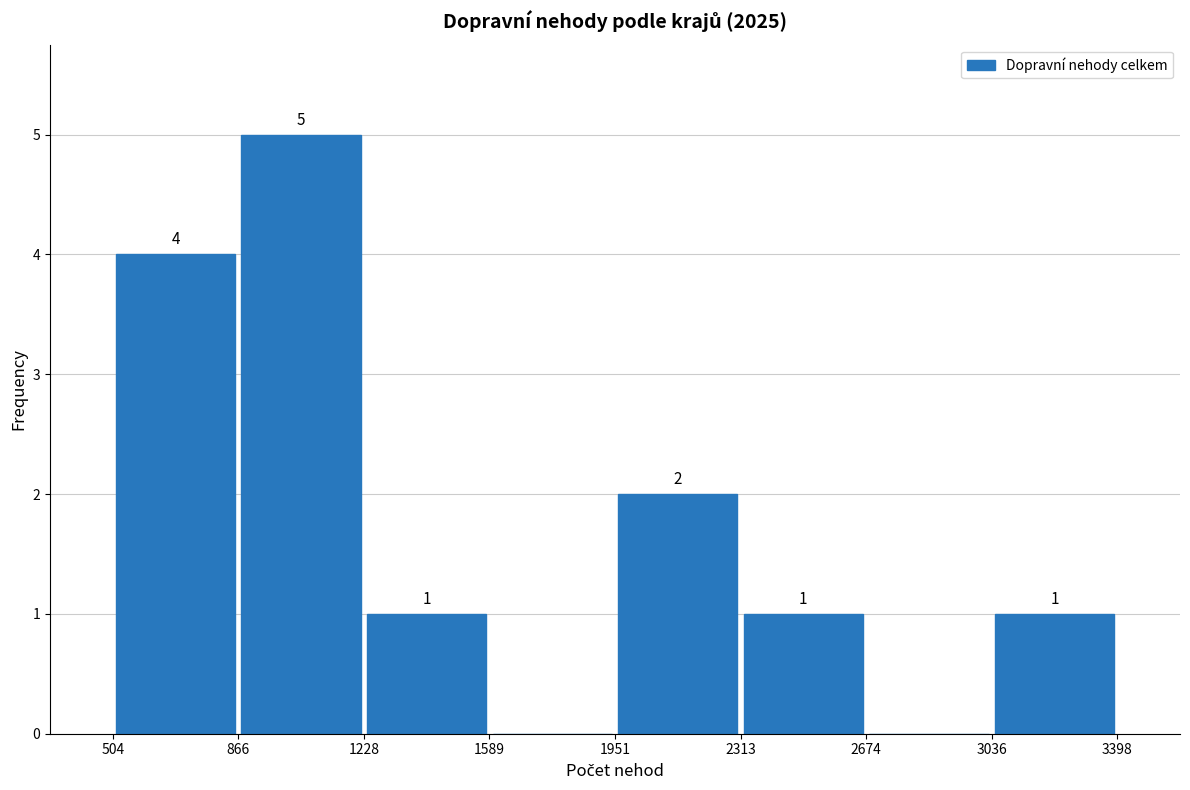

Which range on the x-axis has the tallest bar?

866 to 1228